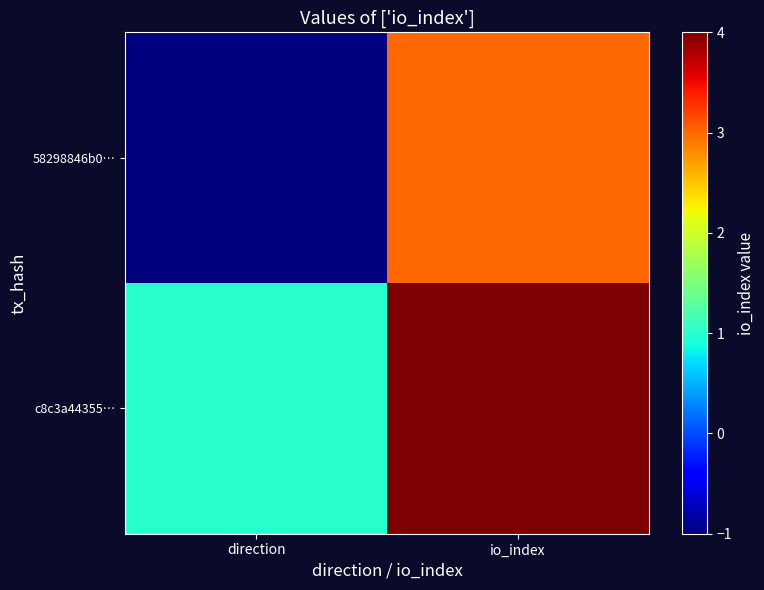

What is the greatest value displayed?

4